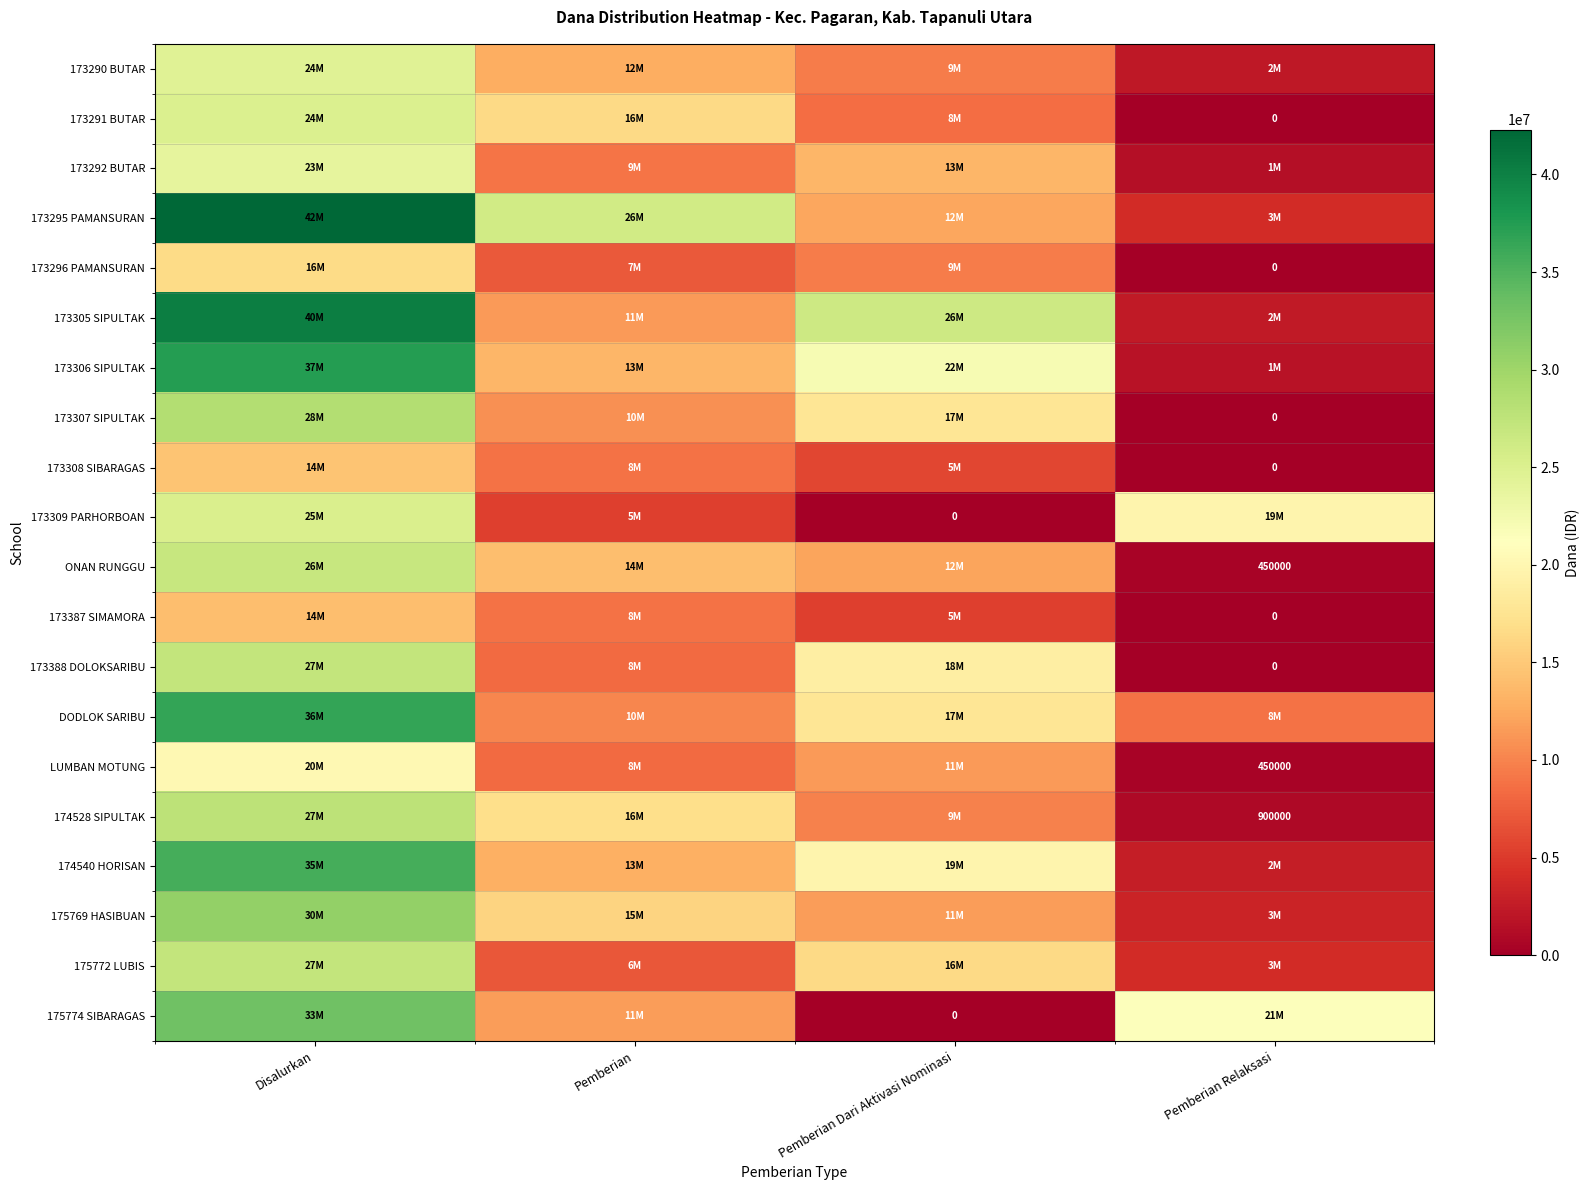

Which series has the largest total across all categories?

173295 PAMANSURAN